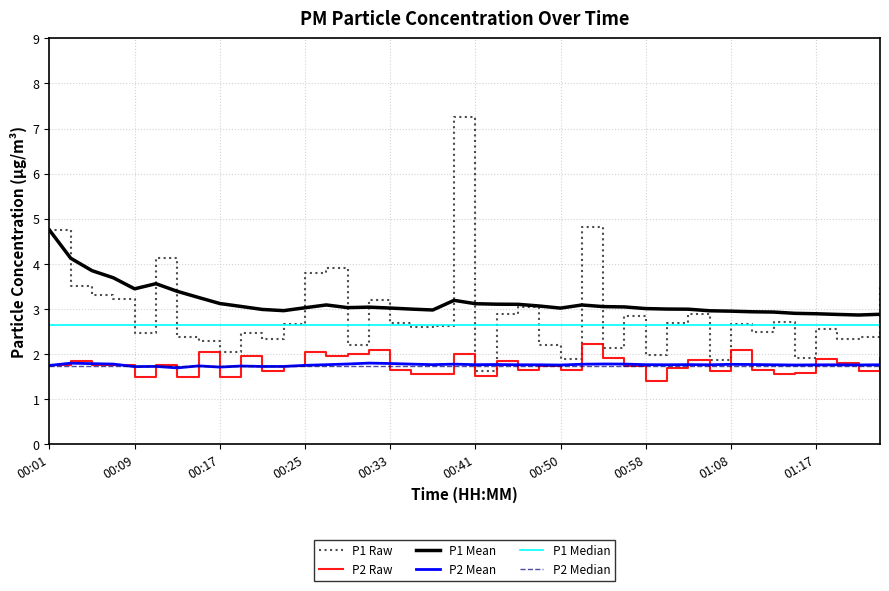

The value of P1 at 01:00 is 2.7. True or false?

True